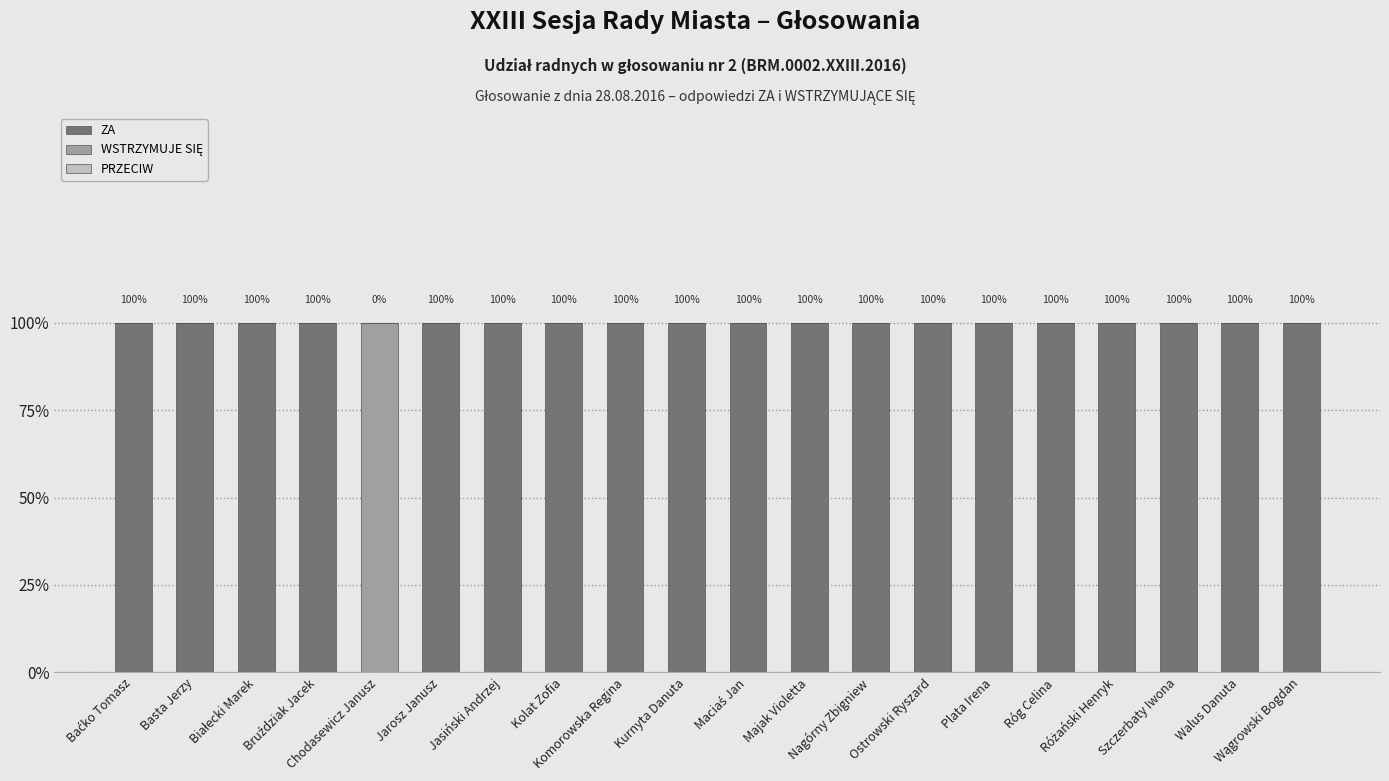

What is the label of the 11th bar from the left?

Maciaś Jan